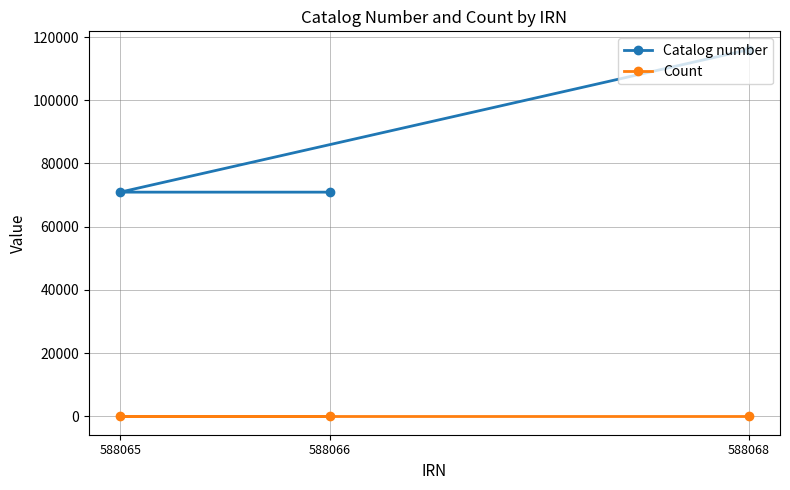

The Count series shows 2 at 588065. True or false?

True